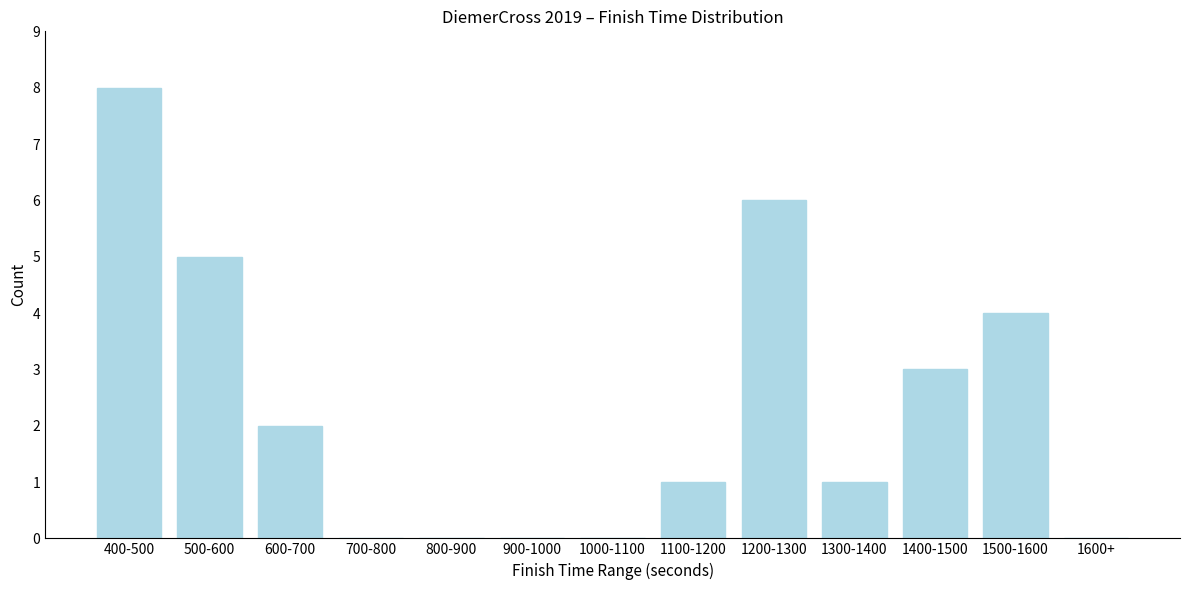

Reading left to right, extract all data points from this chart.

400-500=8	500-600=5	600-700=2	700-800=0	800-900=0	900-1000=0	1000-1100=0	1100-1200=1	1200-1300=6	1300-1400=1	1400-1500=3	1500-1600=4	1600+=0